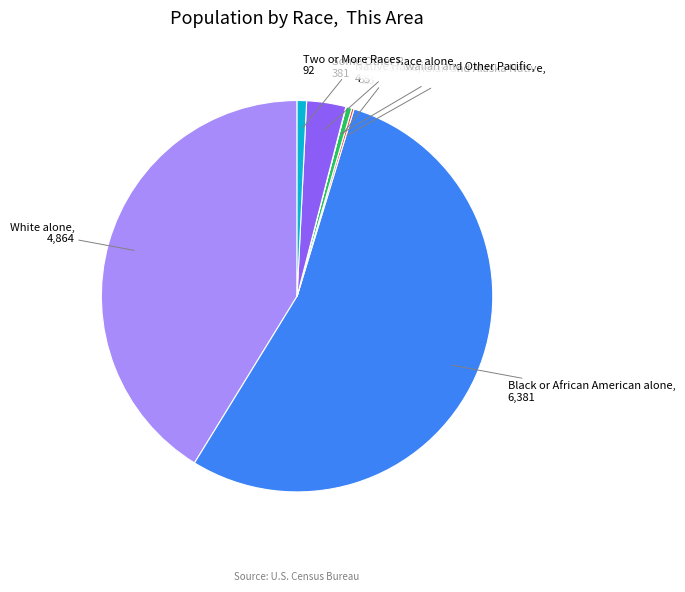

What is the ratio of the value at Some Other Race alone to the value at Asian alone?

6.9